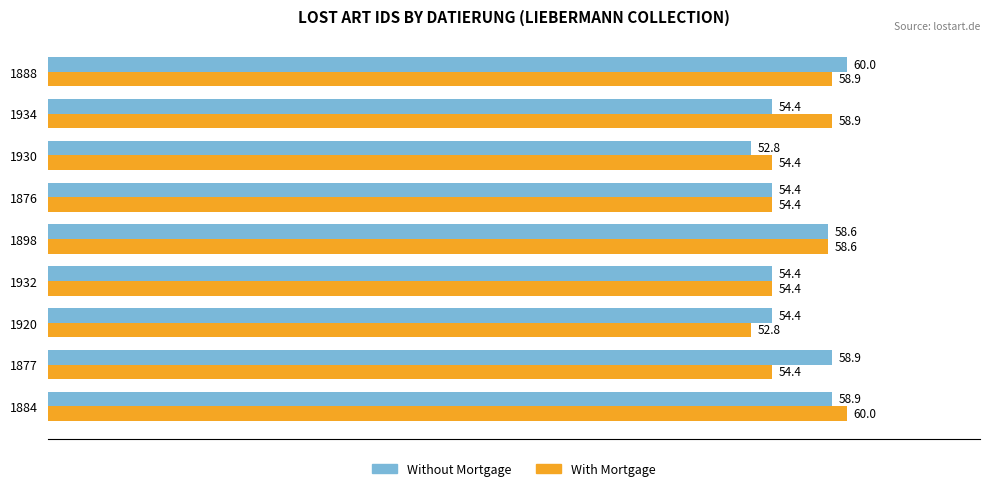

The Without Mortgage series shows 58.9 at 1877. True or false?

True